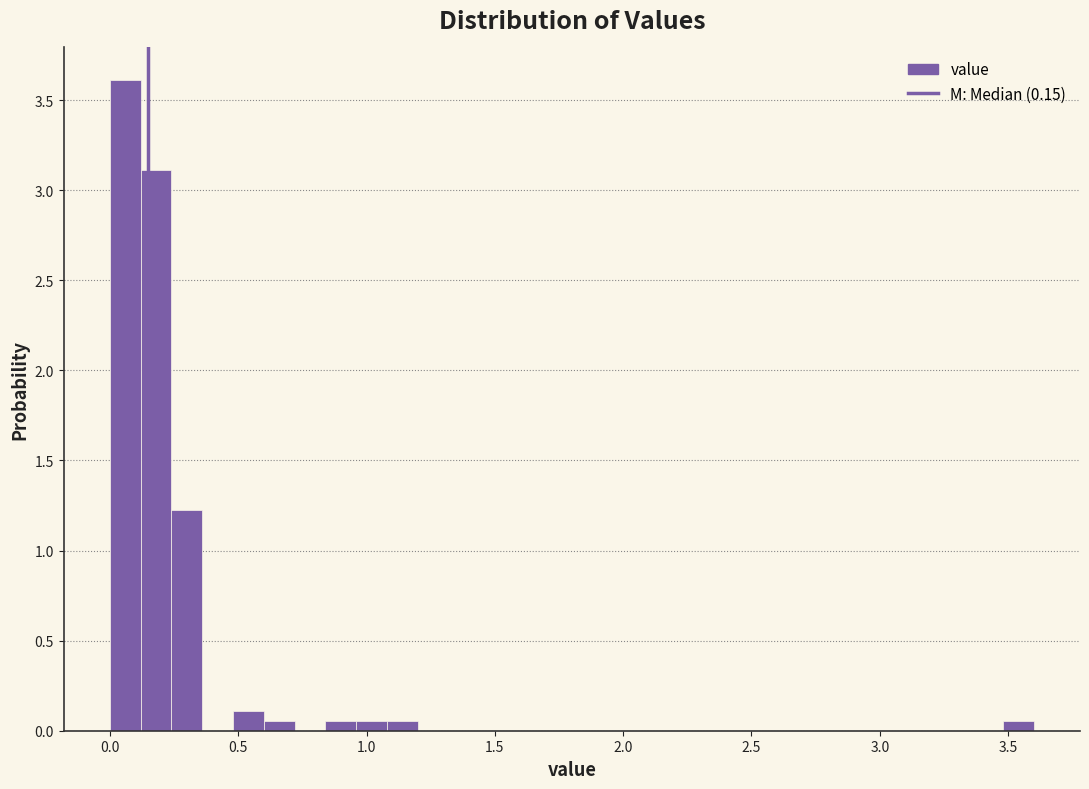

Around what value on the x-axis is the tallest bar? Give the approximate position of its centre, as read against the axis.

0.05